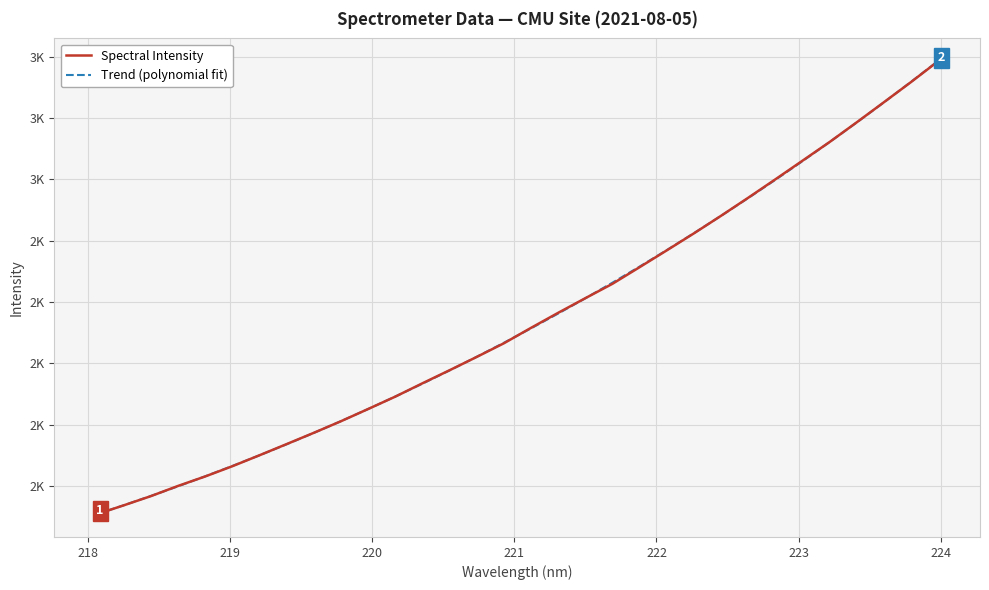

Which series has the largest total across all categories?

Trend (polynomial fit)